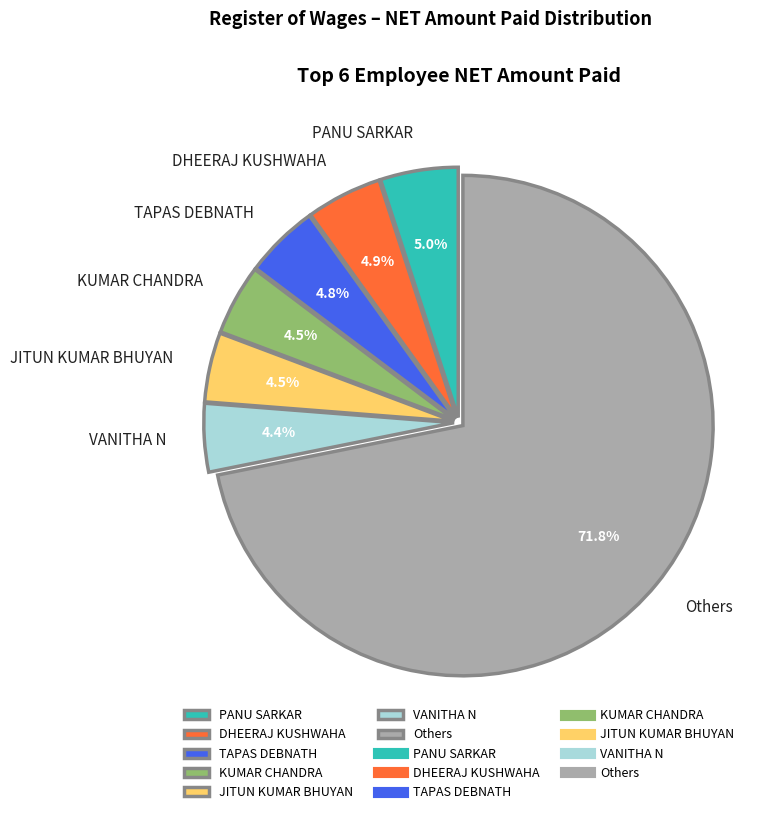

Does any single category account for the majority?

Yes